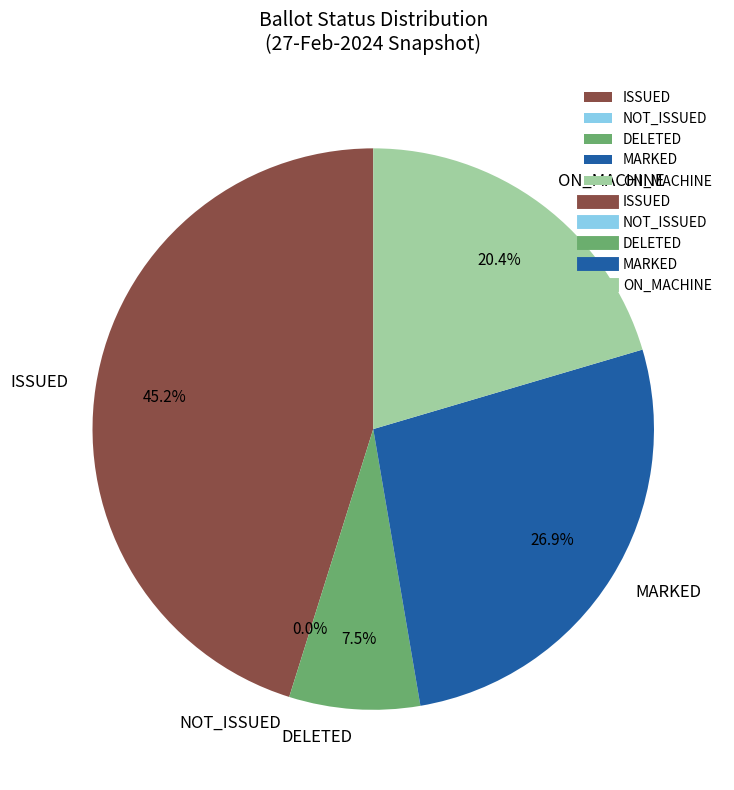

What is the smallest slice in the pie chart?

NOT_ISSUED